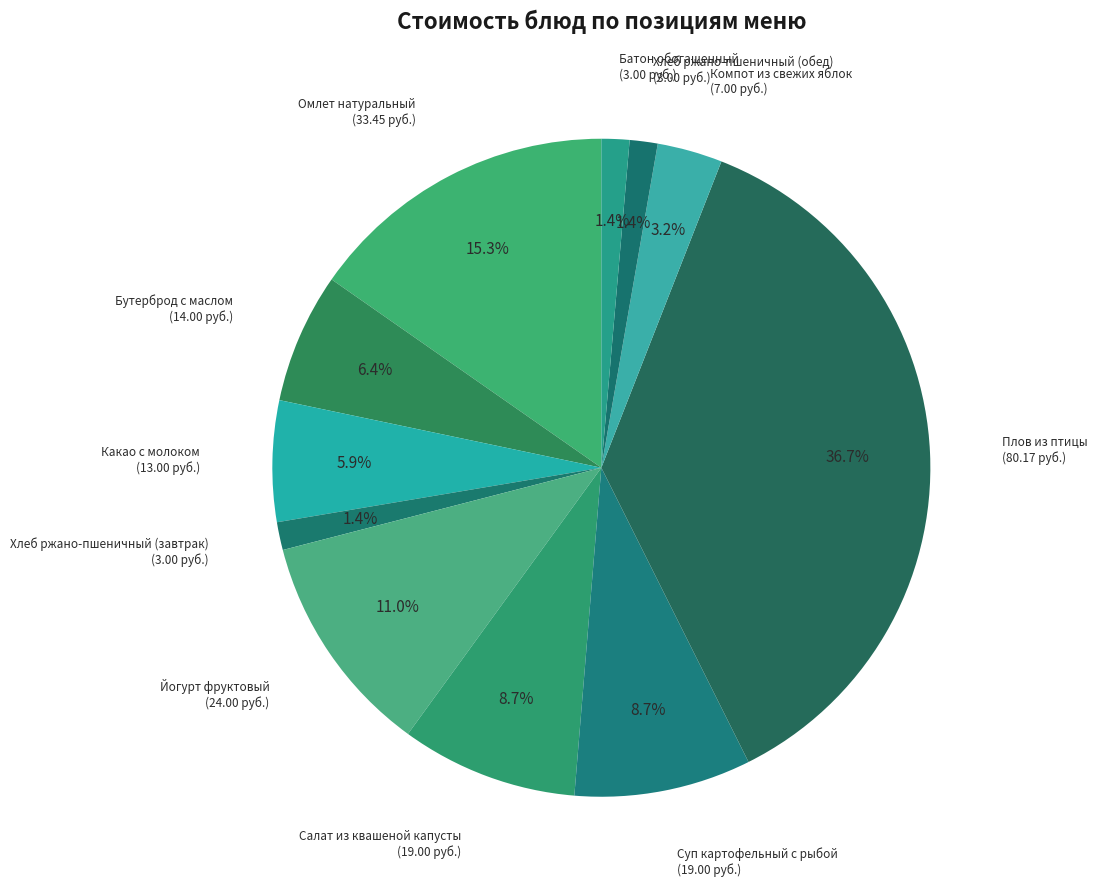

Which slice is the largest?

Плов из птицы